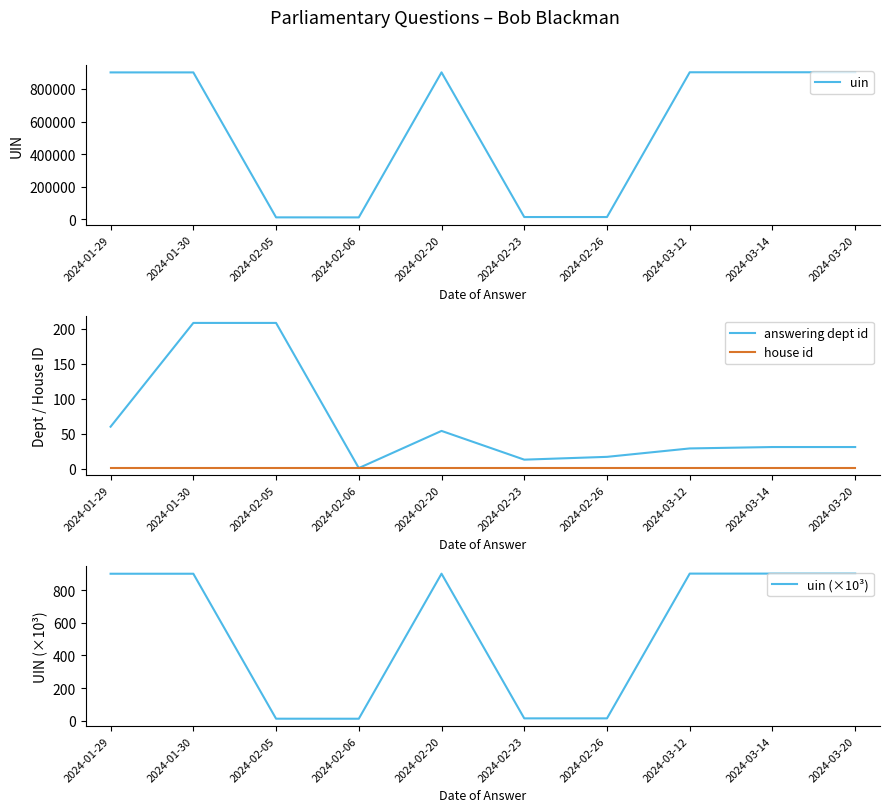

True or false: house id has a value of 1.0 at 2024-02-05.

True